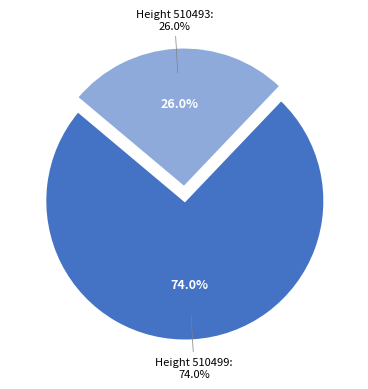

To the nearest percent, what portion does 510499 represent?

74%